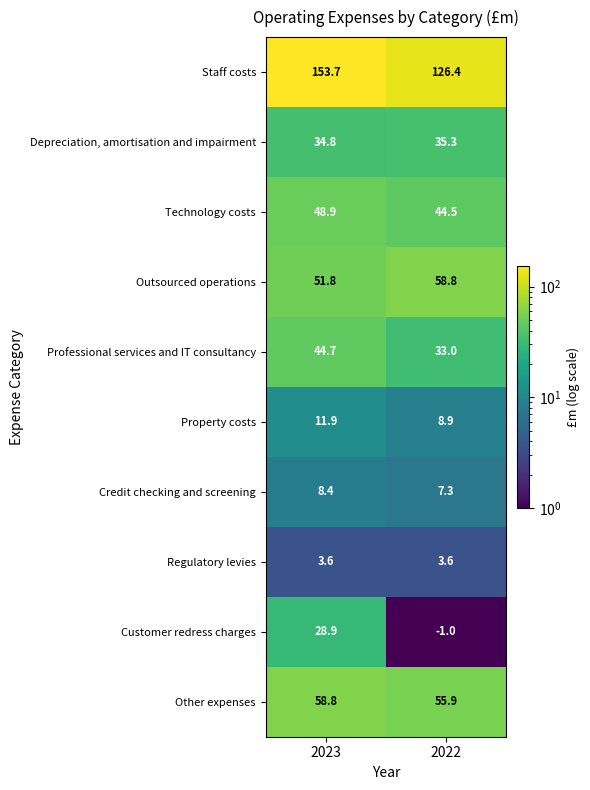

Reading right to left, list all the values displayed in this chart.

Staff costs: 126.4	153.7
Depreciation, amortisation and impairment: 35.3	34.8
Technology costs: 44.5	48.9
Outsourced operations: 58.8	51.8
Professional services and IT consultancy: 33.0	44.7
Property costs: 8.9	11.9
Credit checking and screening: 7.3	8.4
Regulatory levies: 3.6	3.6
Customer redress charges: -1.0	28.9
Other expenses: 55.9	58.8